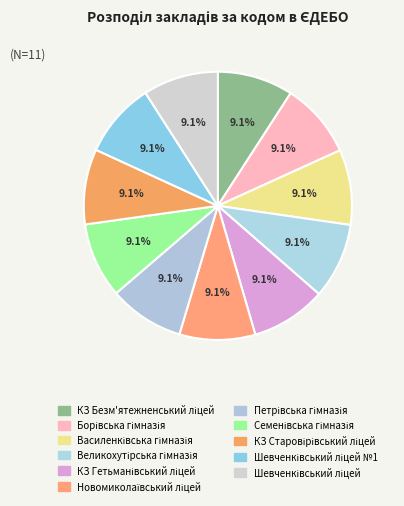

Is the sum of Петрівська гімназія and КЗ Старовірівський ліцей greater than half?

No